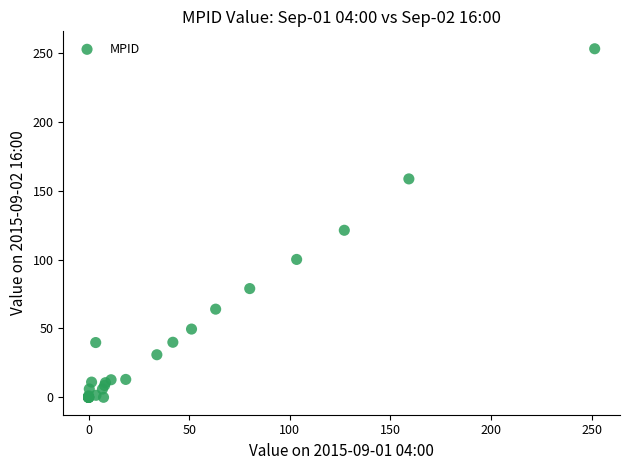

What Y value in the scatter plot is closest to 126?

121.3